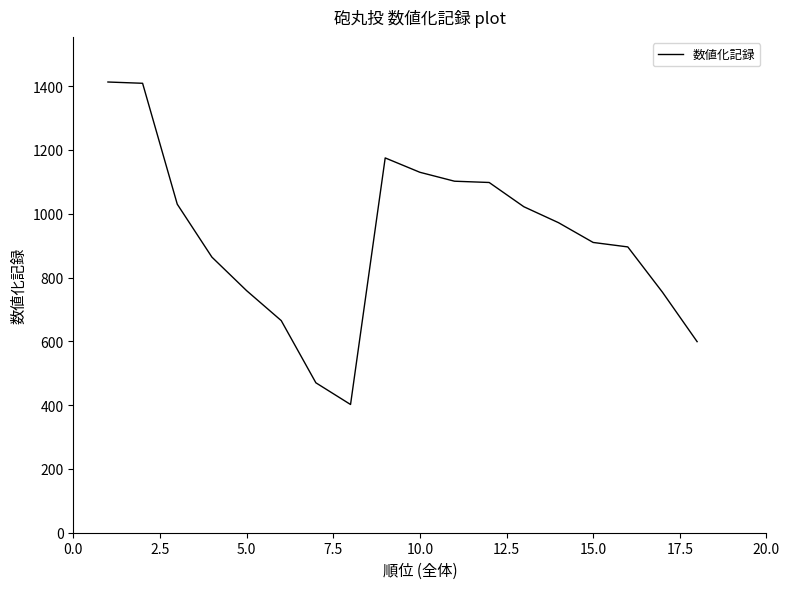

What is the maximum value shown in the chart?

1413